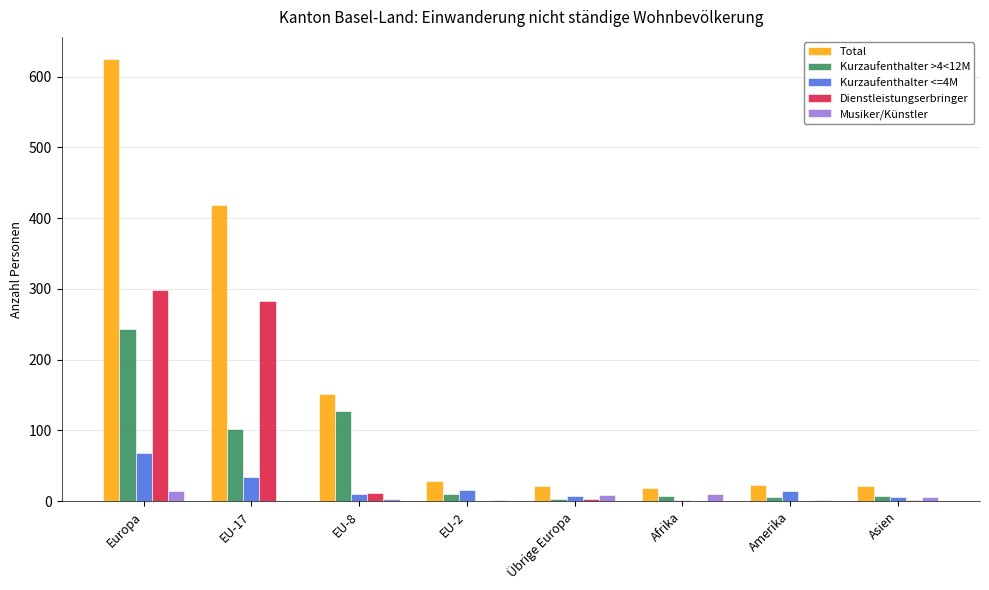

What are all the series names shown in the legend?

Total, Kurzaufenthalter >4<12M, Kurzaufenthalter <=4M, Dienstleistungserbringer, Musiker/Künstler